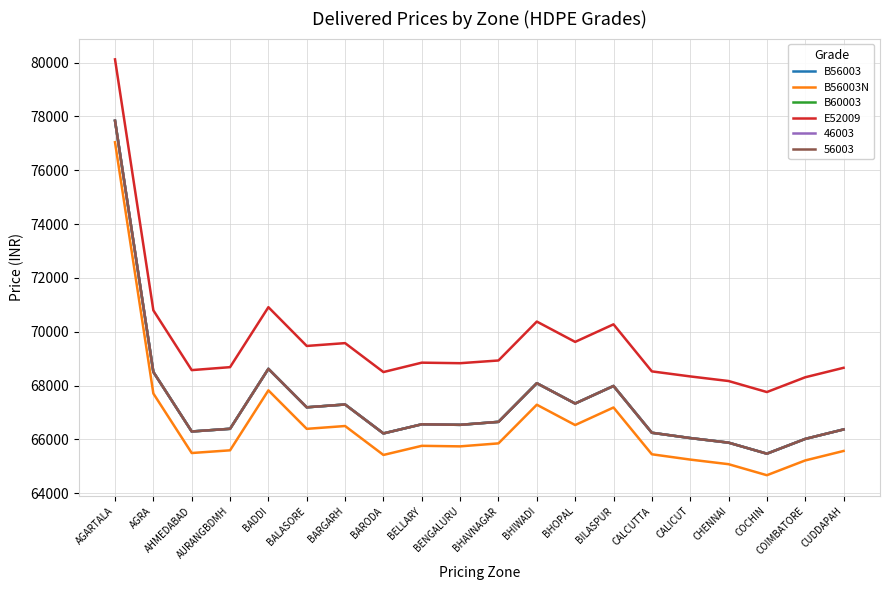

True or false: B56003 has a value of 67192 at BALASORE.

True